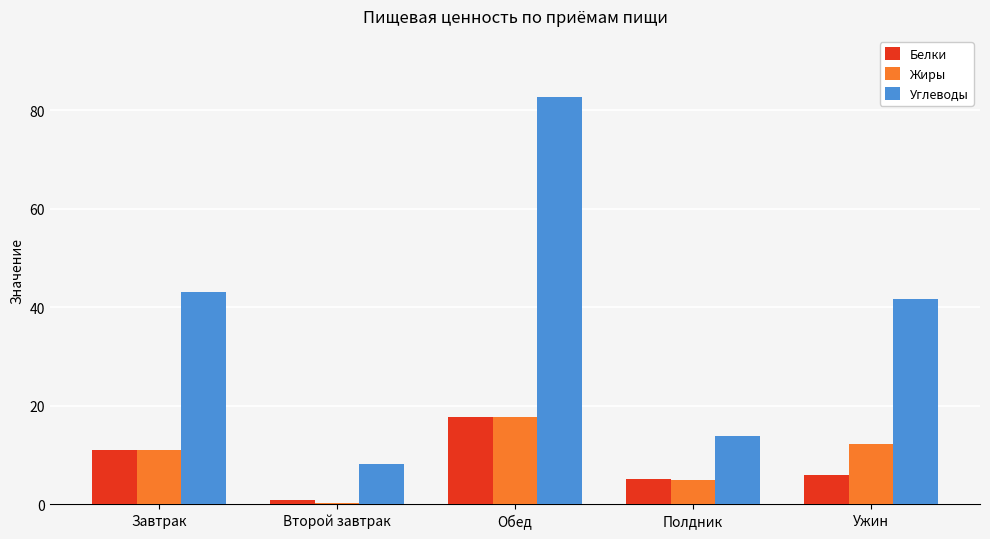

Which series has the largest total across all categories?

Углеводы